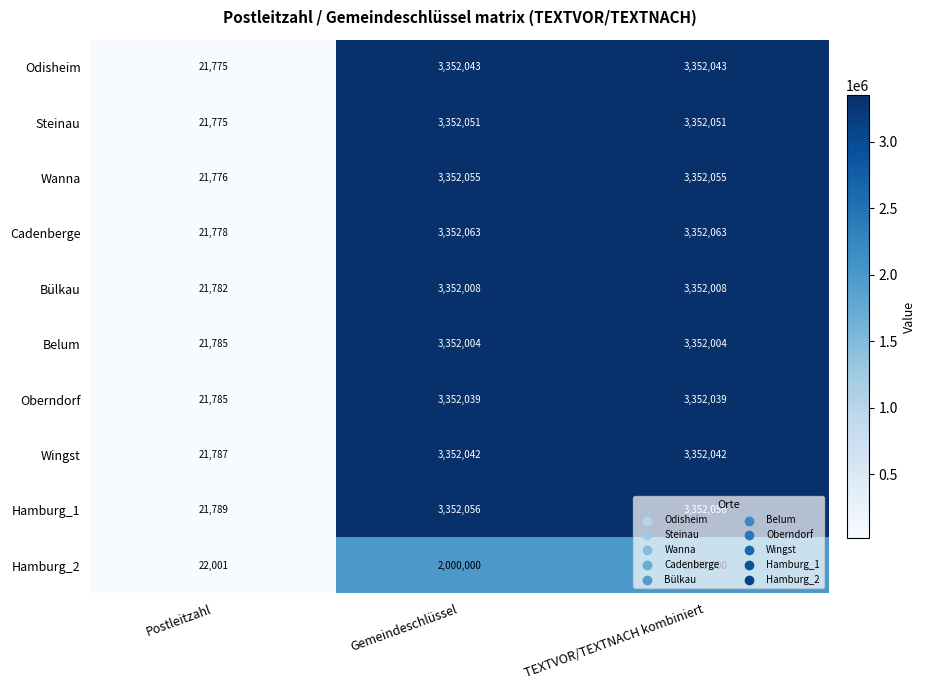

True or false: Bülkau has a value of 3352008 at TEXTVOR/TEXTNACH kombiniert.

True